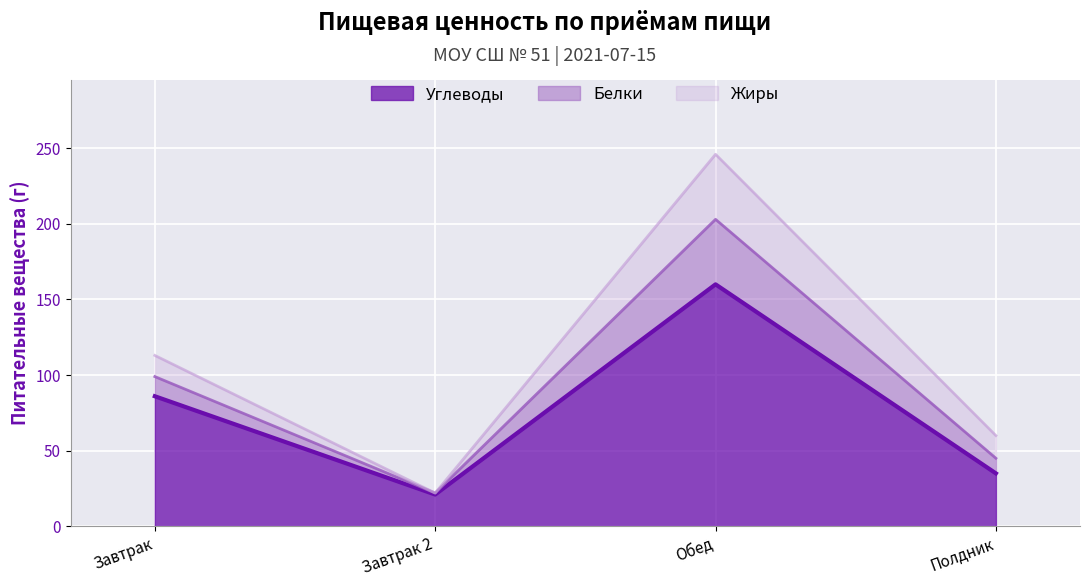

What are all the series names shown in the legend?

Углеводы, Белки, Жиры